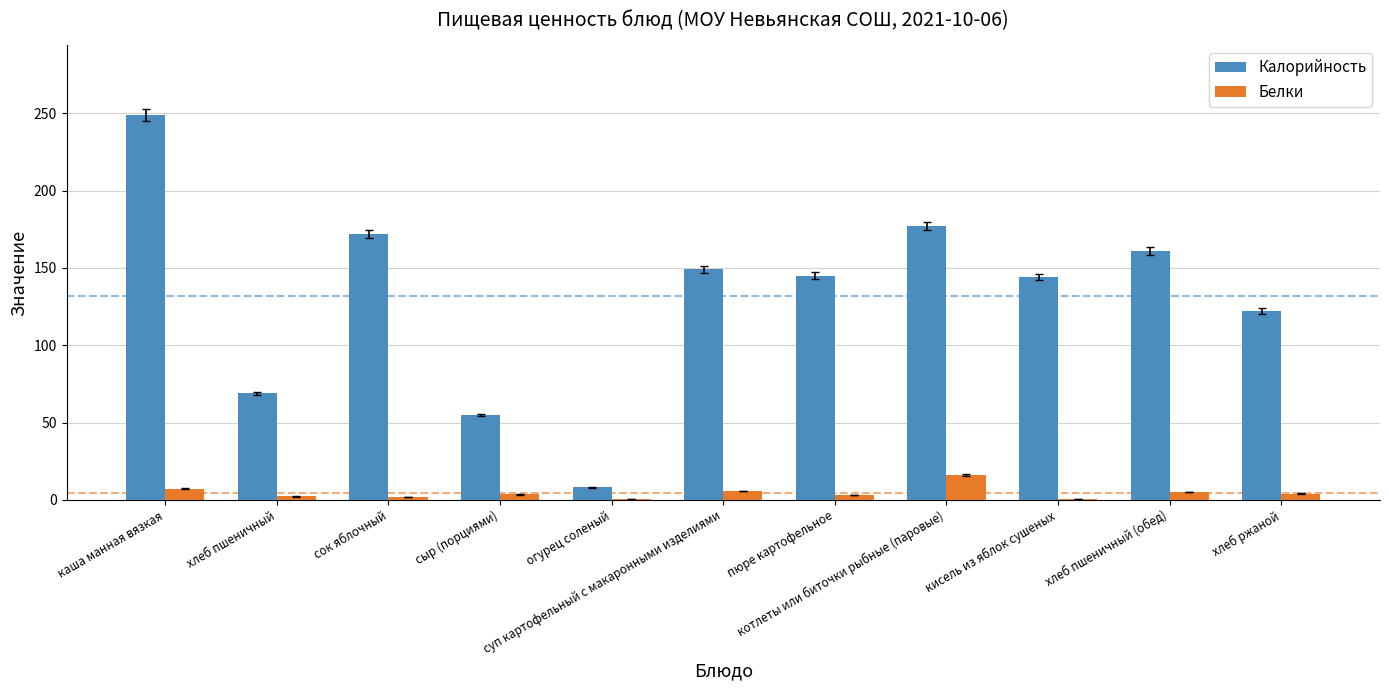

At which label does Калорийность first exceed 145?

каша манная вязкая